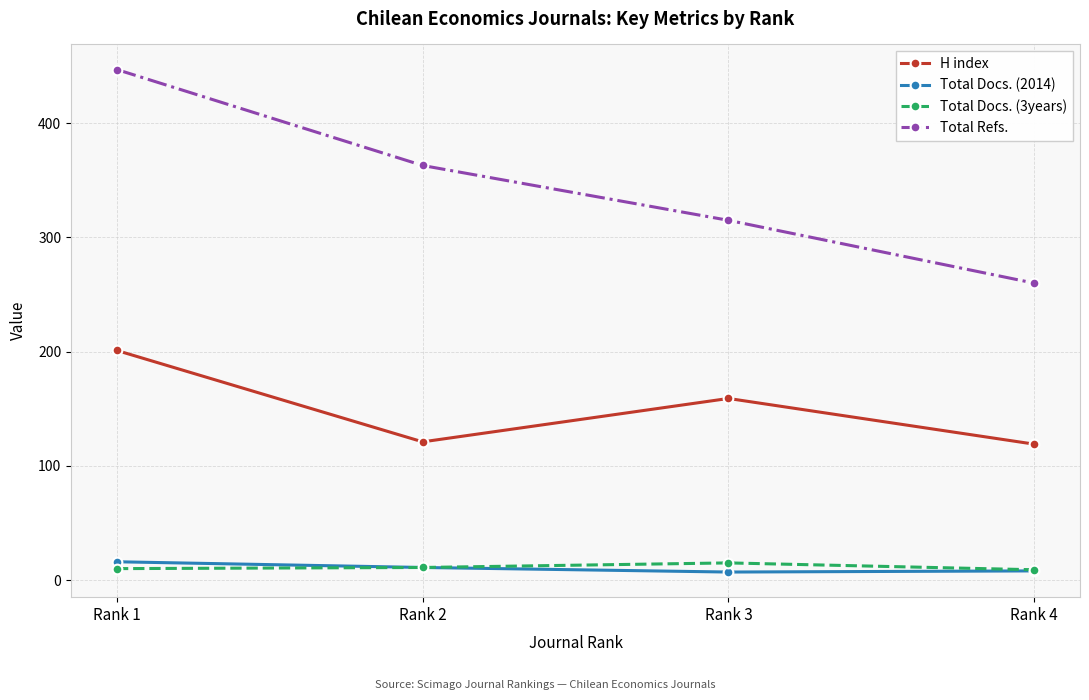

Count the Total Docs. (3years) values in the range 10 to 15.

3